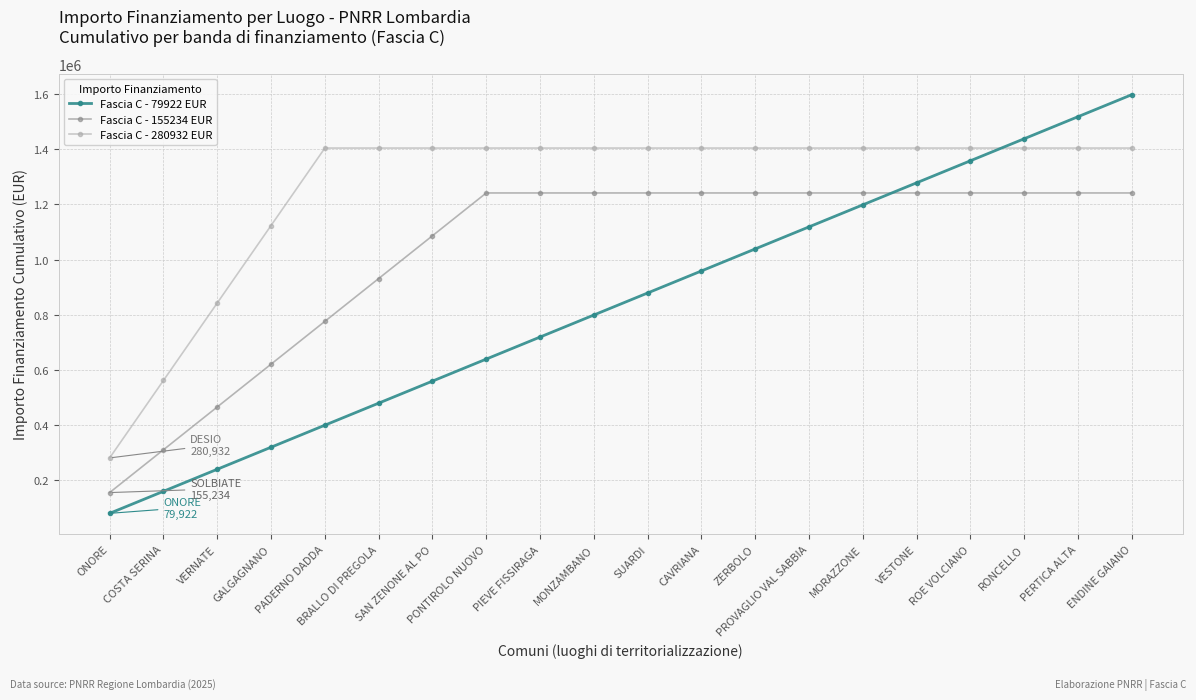

What position from the right is VESTONE?

5